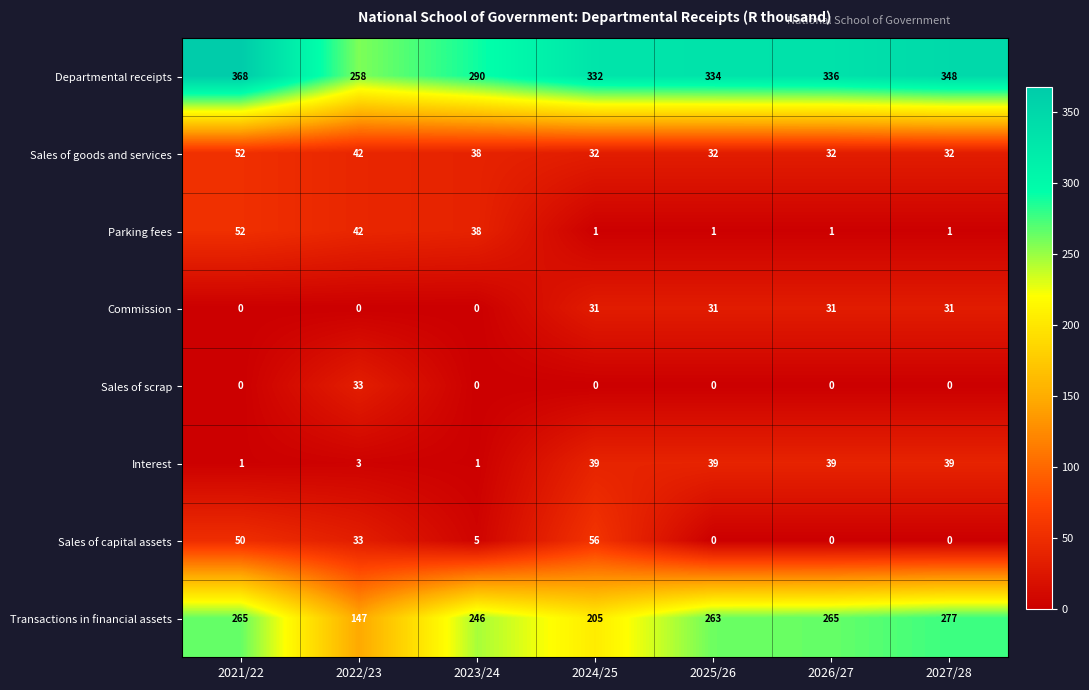

How many data points does each series have?

7